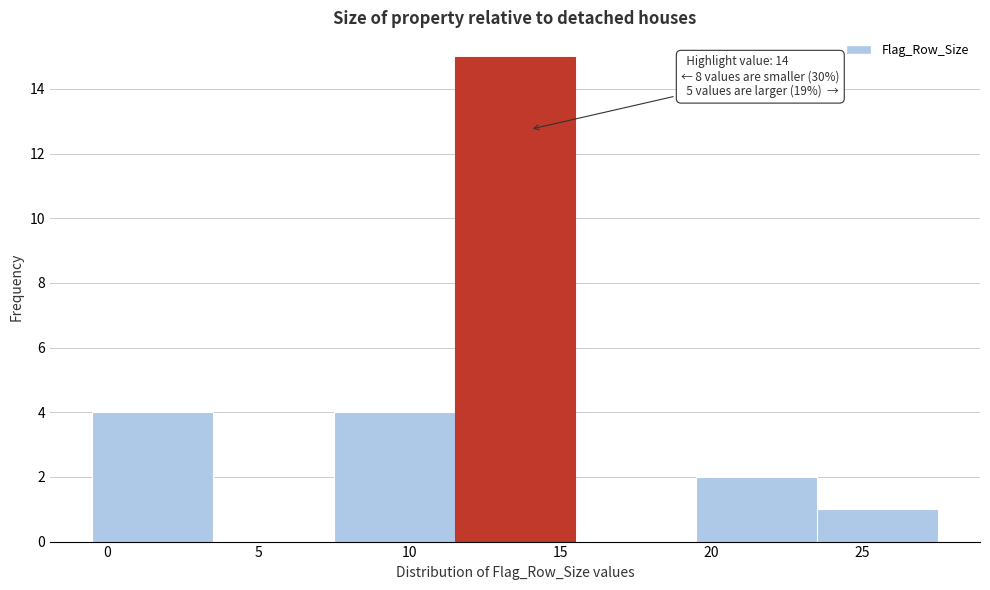

Which range on the x-axis has the tallest bar?

11.5 to 15.5